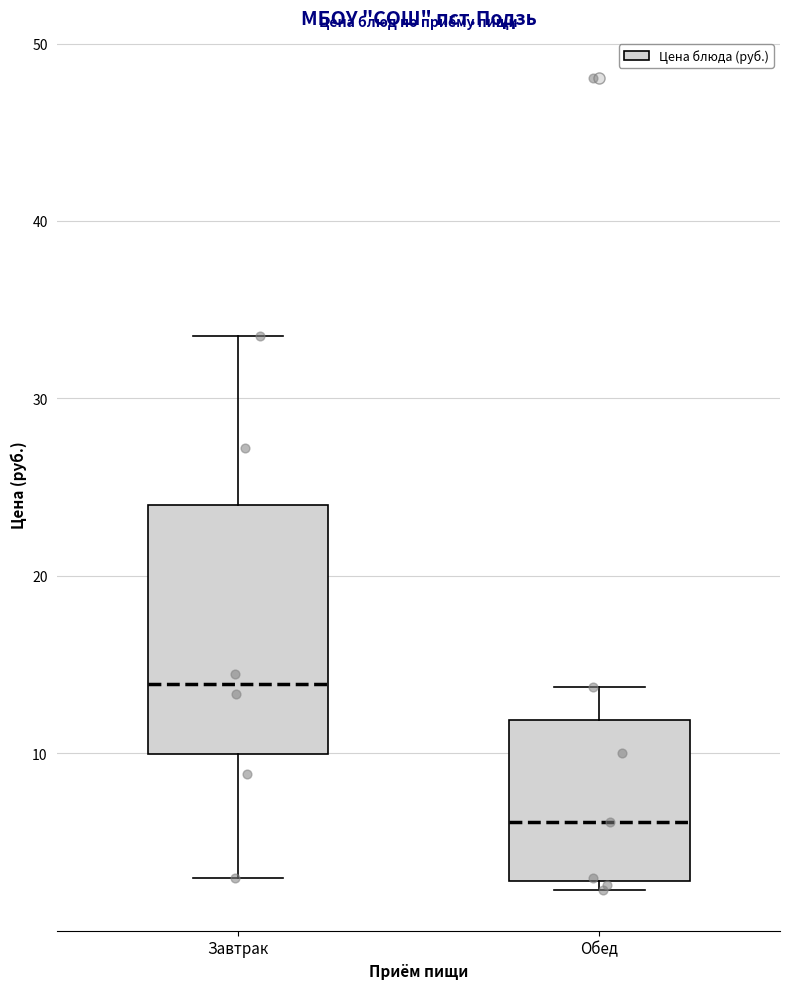

Comparing the boxes themselves (not the whiskers), which one is the tallest?

Завтрак